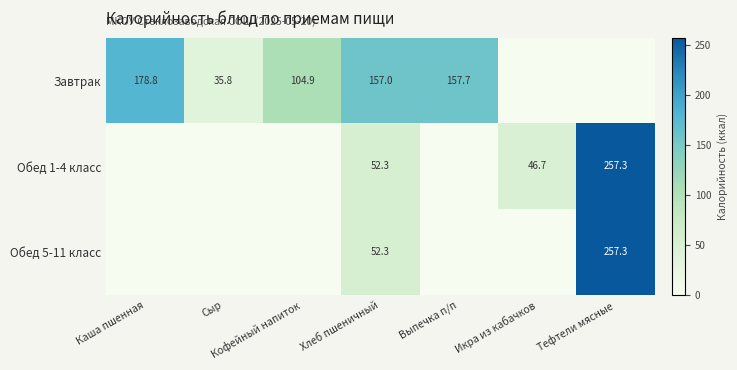

What is the difference between the highest and lowest values at Хлеб пшеничный?

104.7